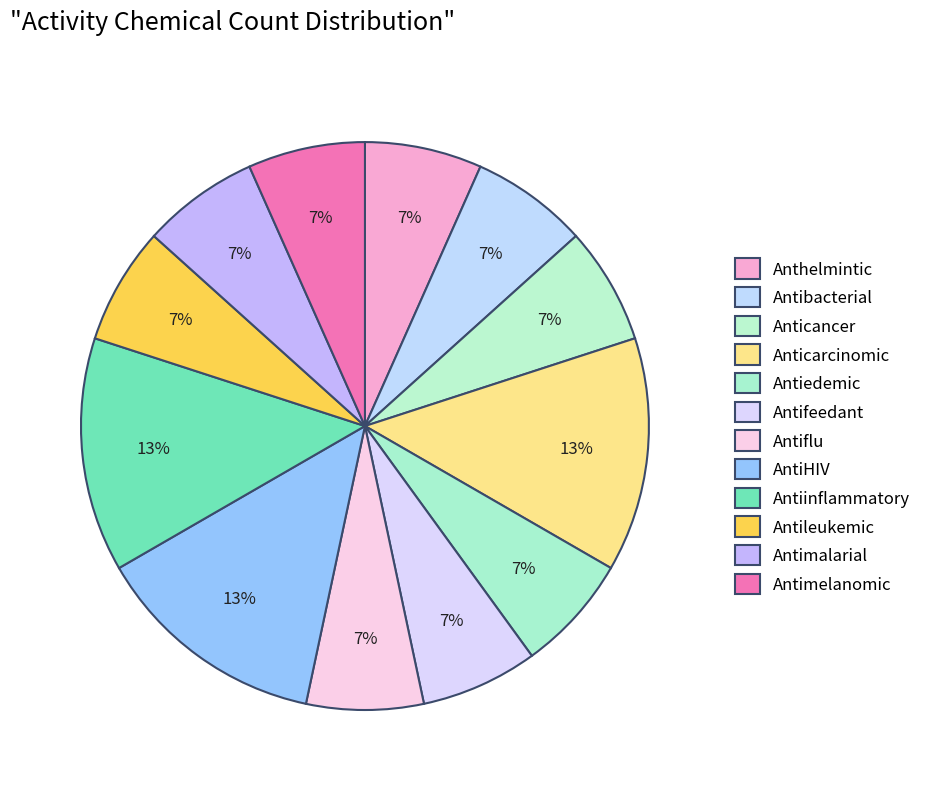

Which slice is the largest?

Anticarcinomic